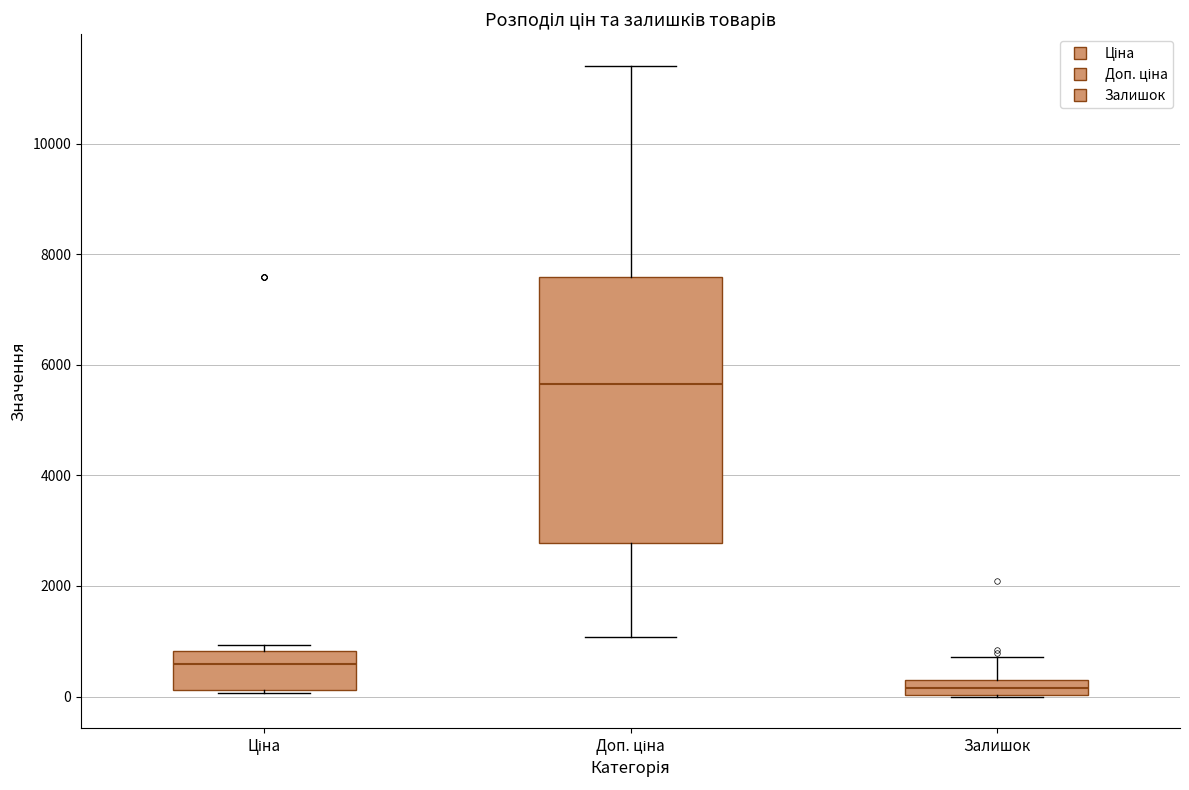

Comparing the boxes themselves (not the whiskers), which one is the tallest?

Доп. ціна